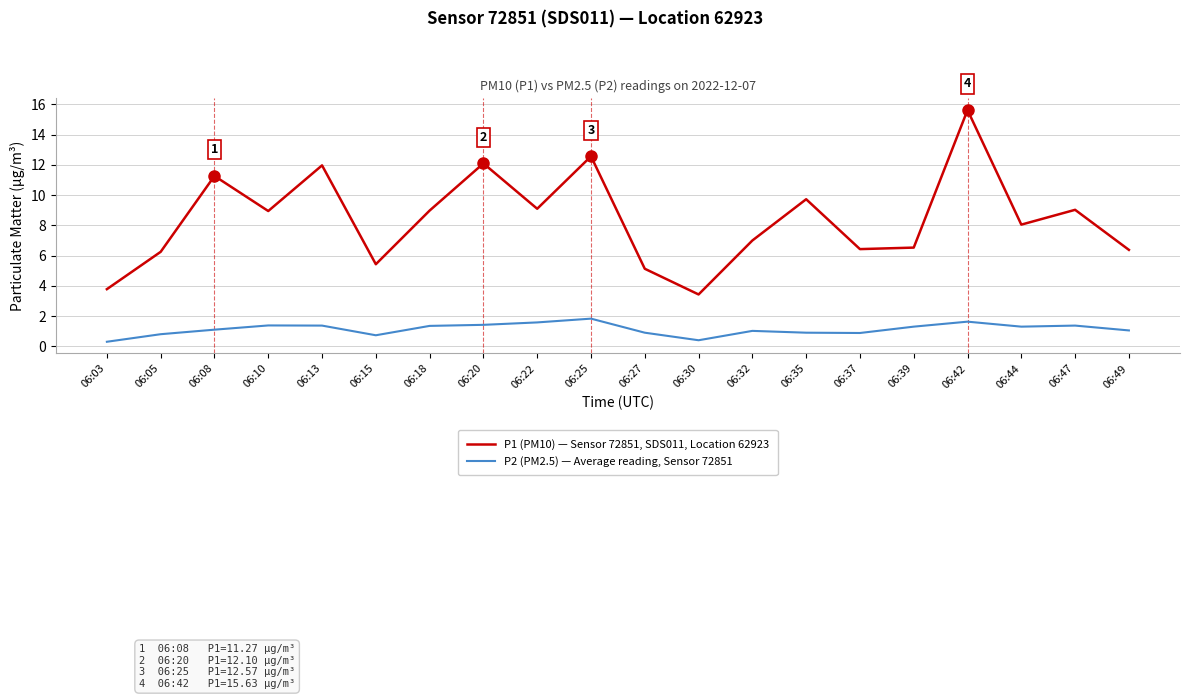

What is the minimum value shown in the chart?

0.3